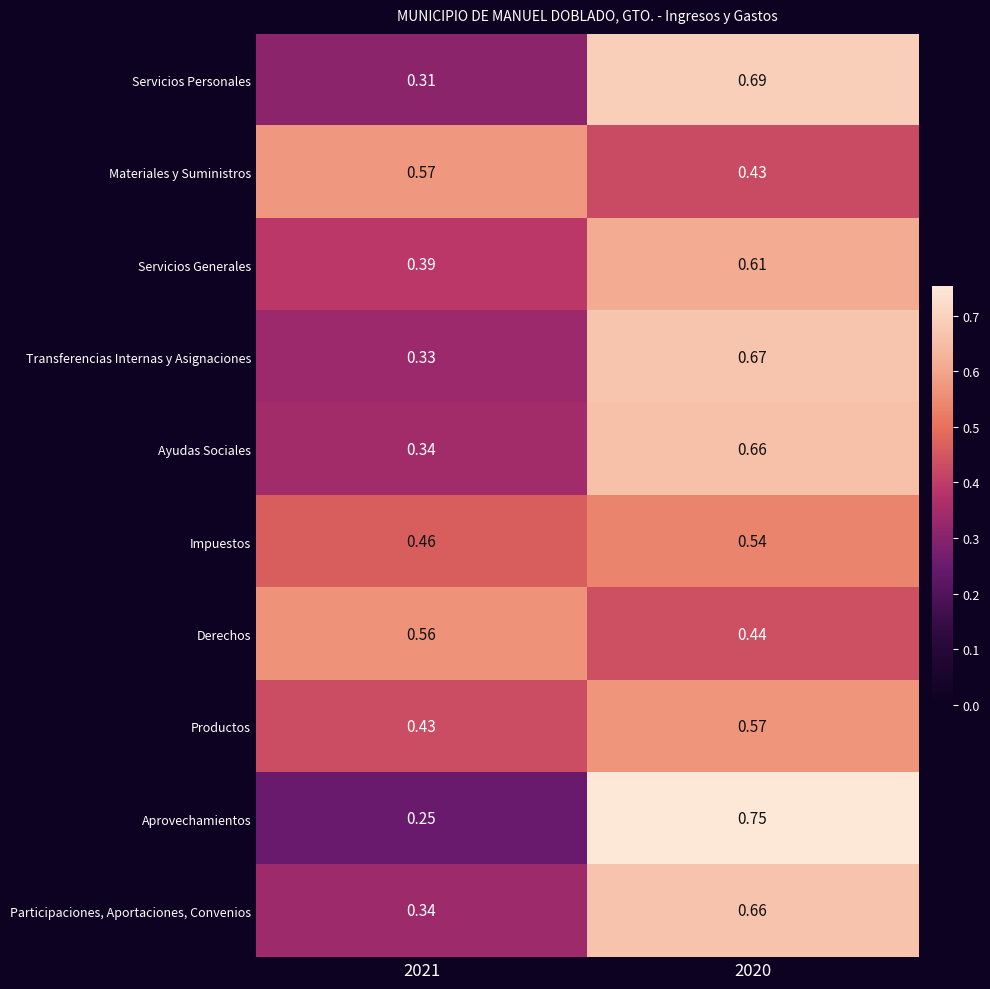

Which series has the largest range (max minus min)?

Aprovechamientos